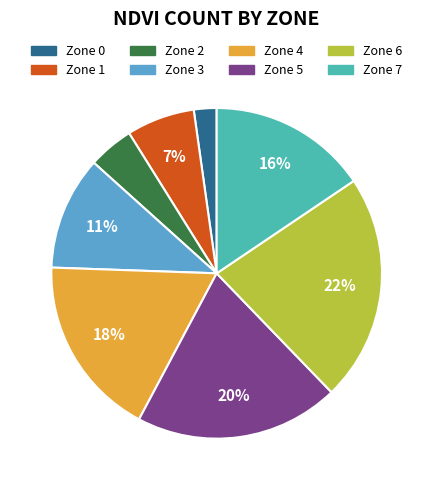

To the nearest percent, what is the combined percentage of Zone 6 and Zone 1?

29%